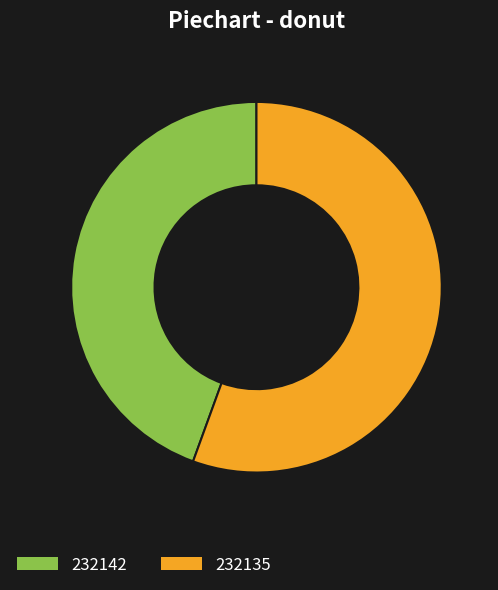

What is the largest slice in the pie chart?

232135